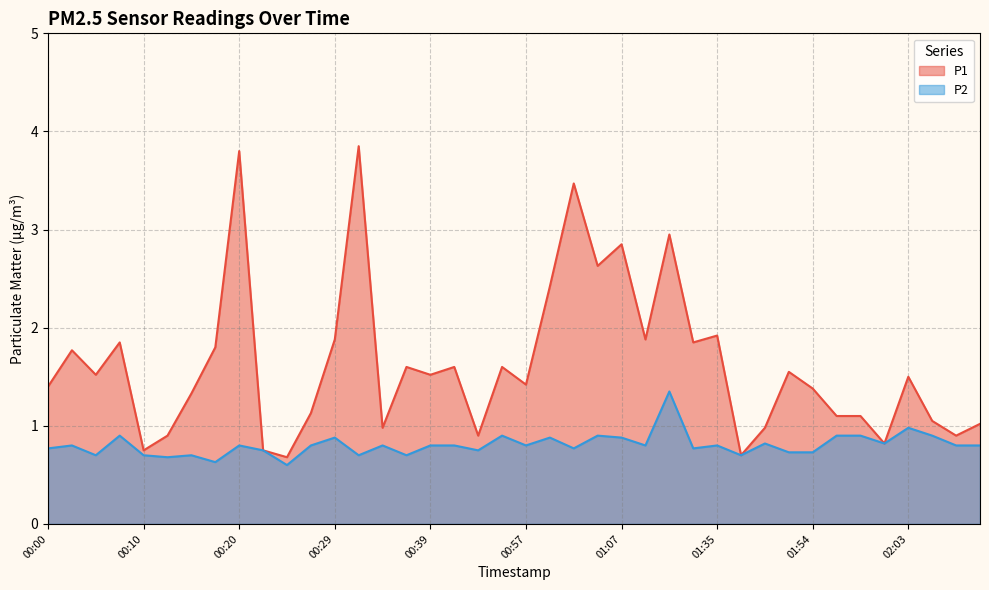

List the labels in order of P2 value, largest first.

01:12, 02:03, 00:07, 00:54, 01:04, 01:56, 01:58, 02:06, 00:29, 00:59, 01:07, 01:48, 02:01, 00:02, 00:20, 00:27, 00:34, 00:39, 00:41, 00:57, 01:09, 01:35, 02:09, 02:11, 00:00, 01:02, 01:18, 00:22, 00:52, 01:50, 01:54, 00:05, 00:10, 00:15, 00:32, 00:37, 01:43, 00:12, 00:17, 00:24